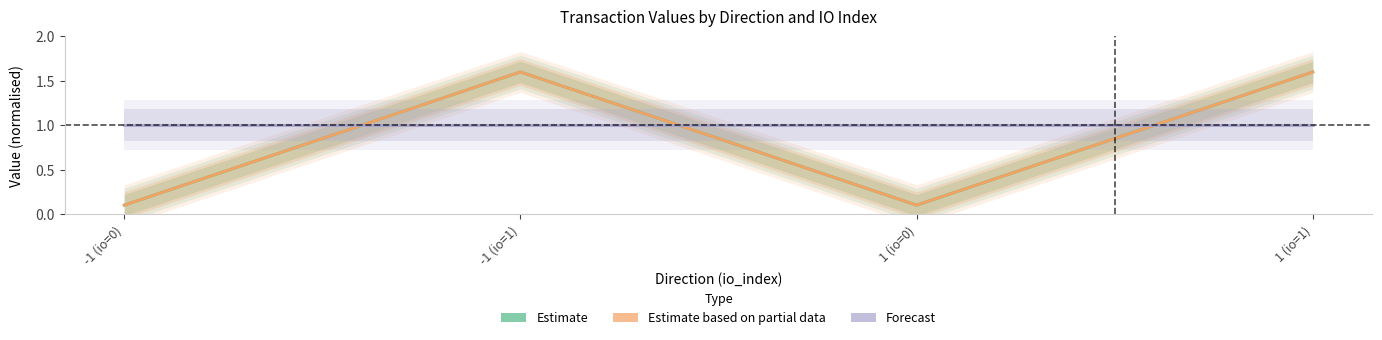

Is the value of Estimate at -1 (io=0) greater than the value of Forecast at -1 (io=0)?

No